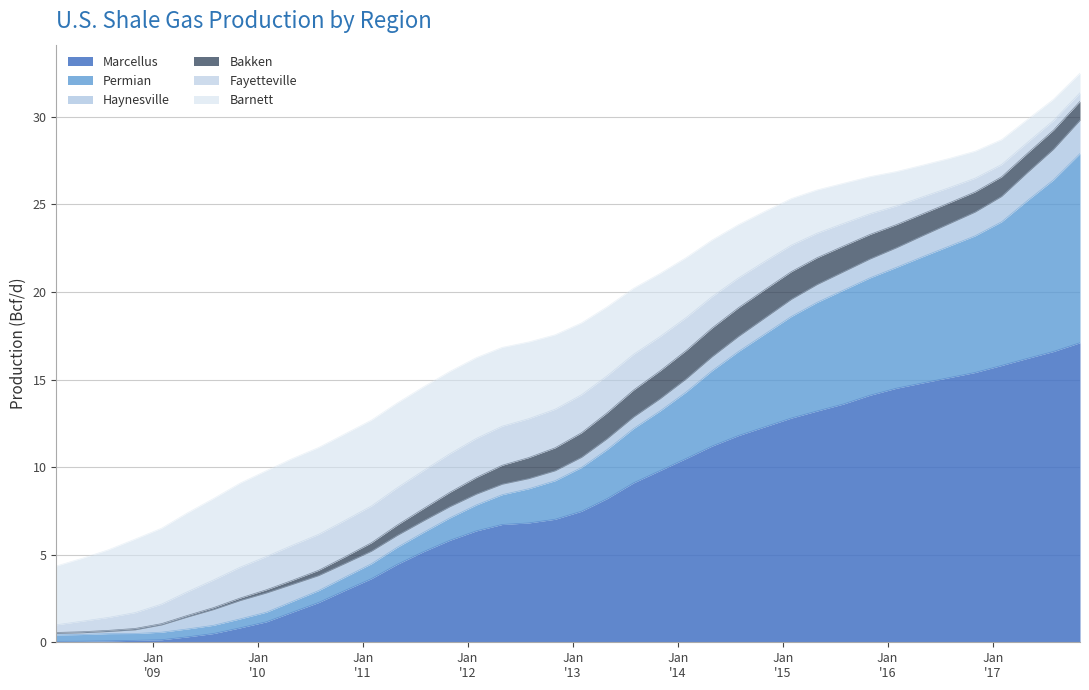

Read the Bakken value at 2010-10-31.

0.4